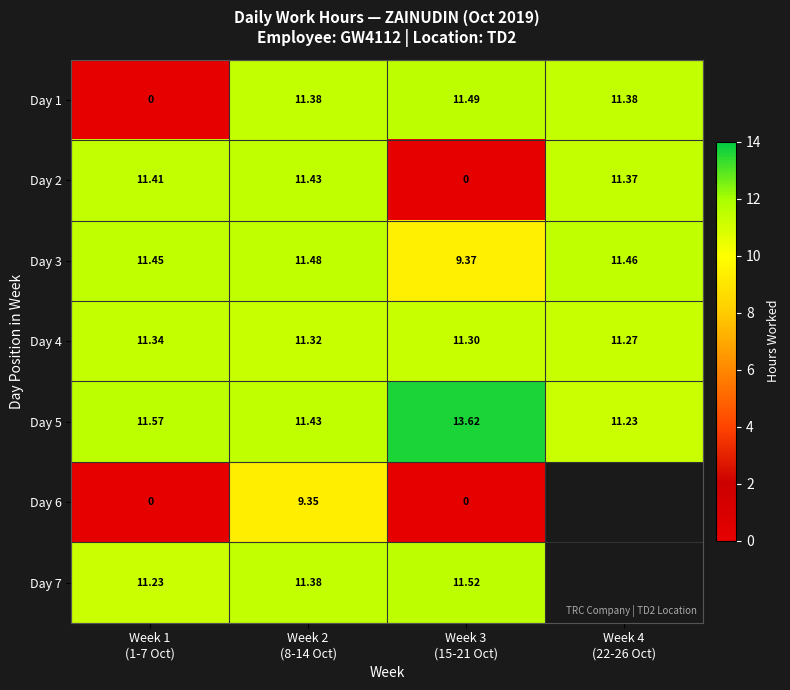

How many positive values does the Day 2 series have?

3